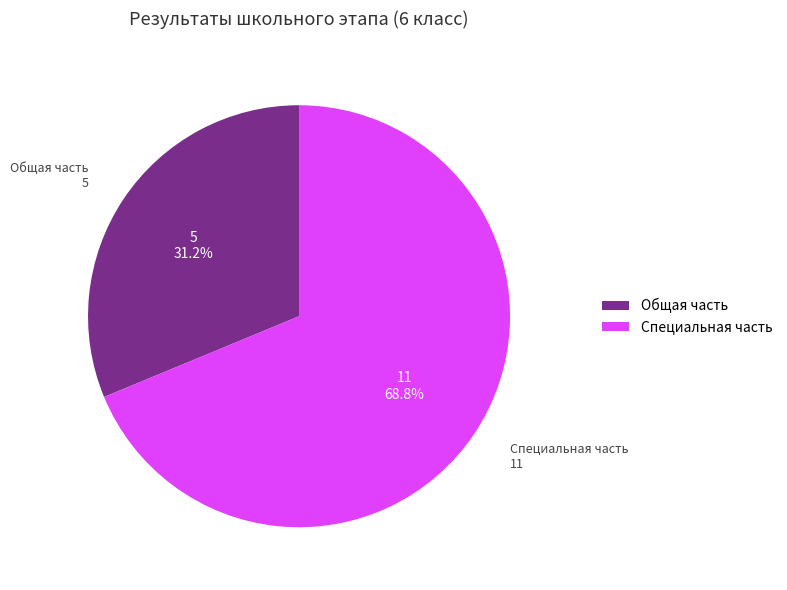

To the nearest percent, what is the average slice percentage?

50%